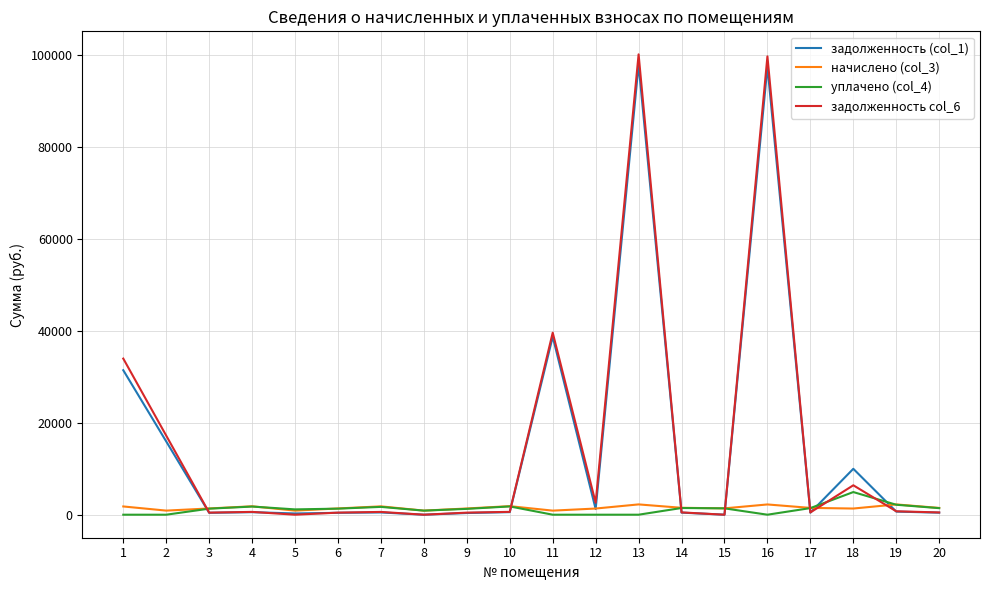

Which series has the widest spread of values?

задолженность col_6